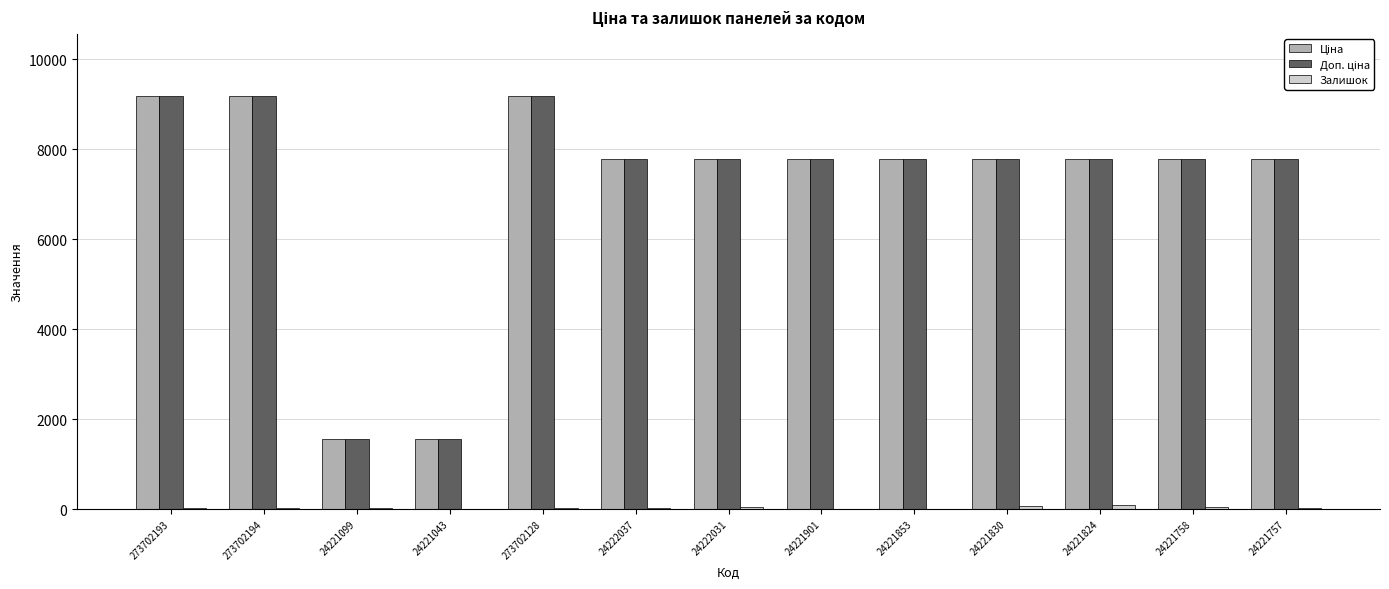

What is the maximum value shown in the chart?

9185.9